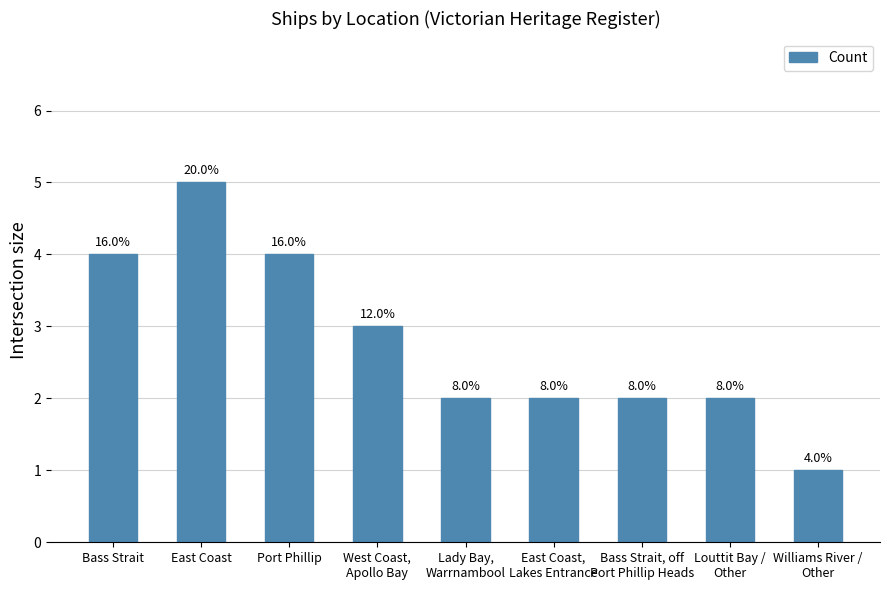

How many bars are there in total?

9